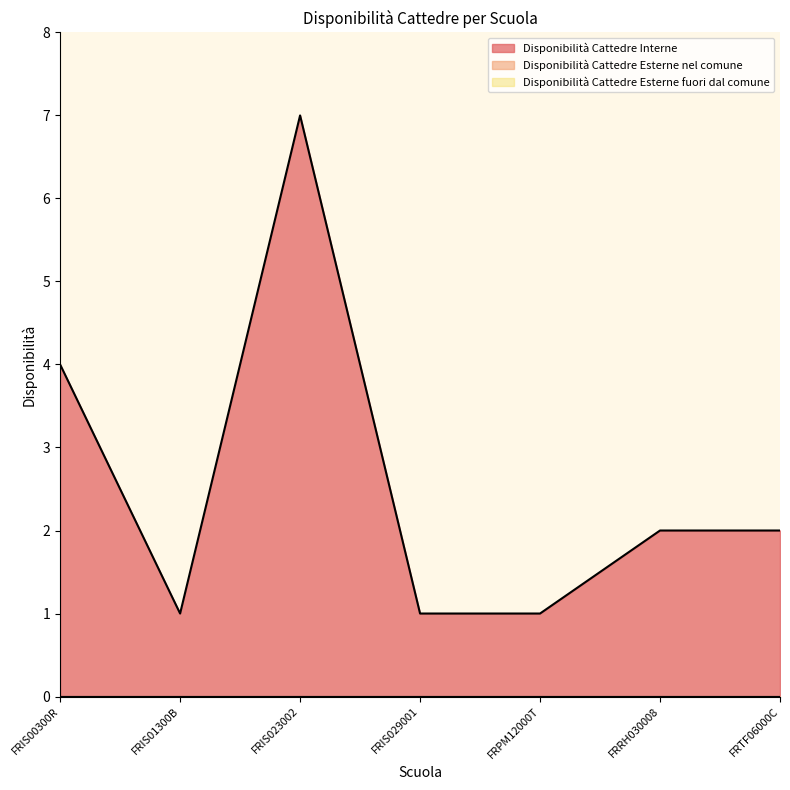

Does the chart display data point markers on the line(s)?

No